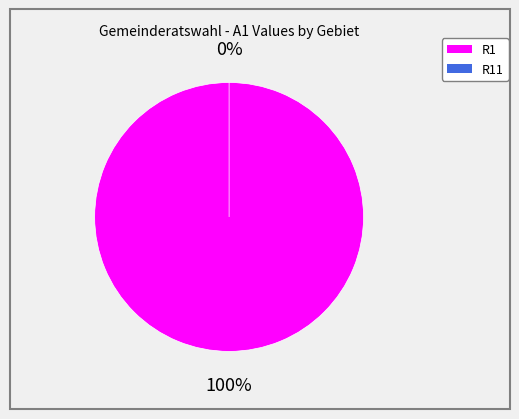

How many segments does this pie chart have?

2